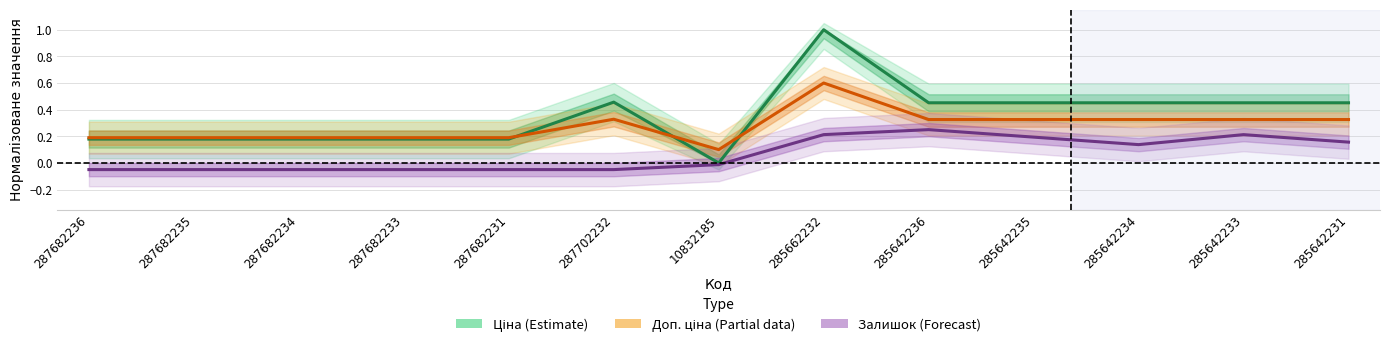

How many values in the Ціна (Estimate) series exceed 0?

12